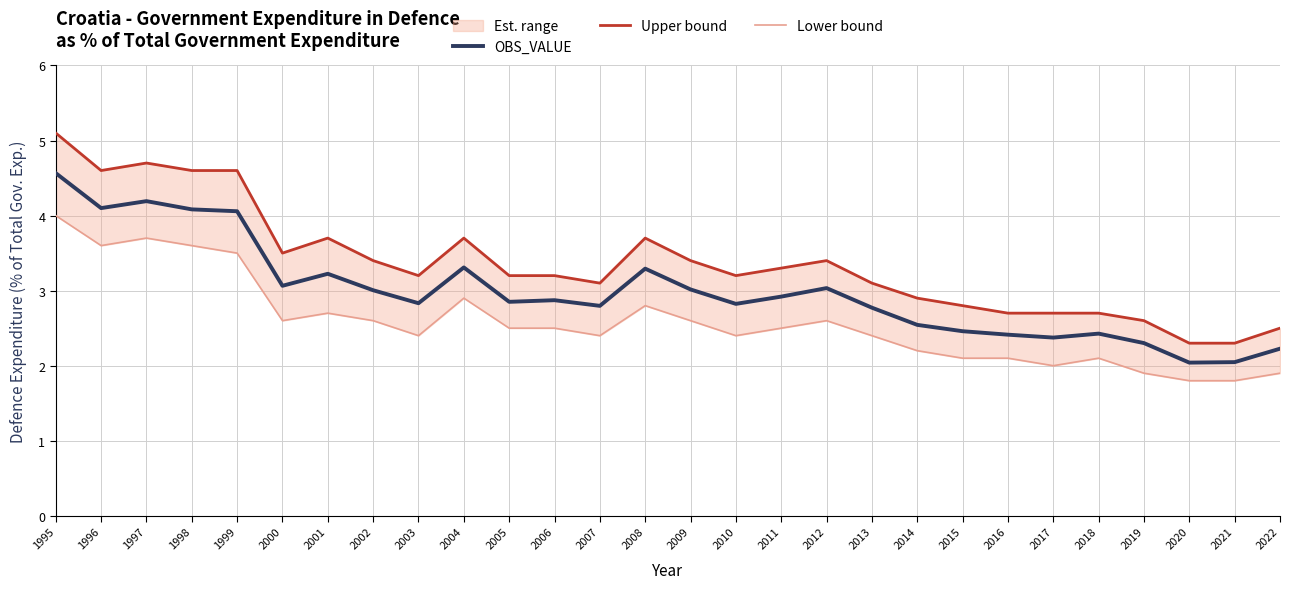

What is the sum of the Upper bound values at 2022 and 2008?

6.2